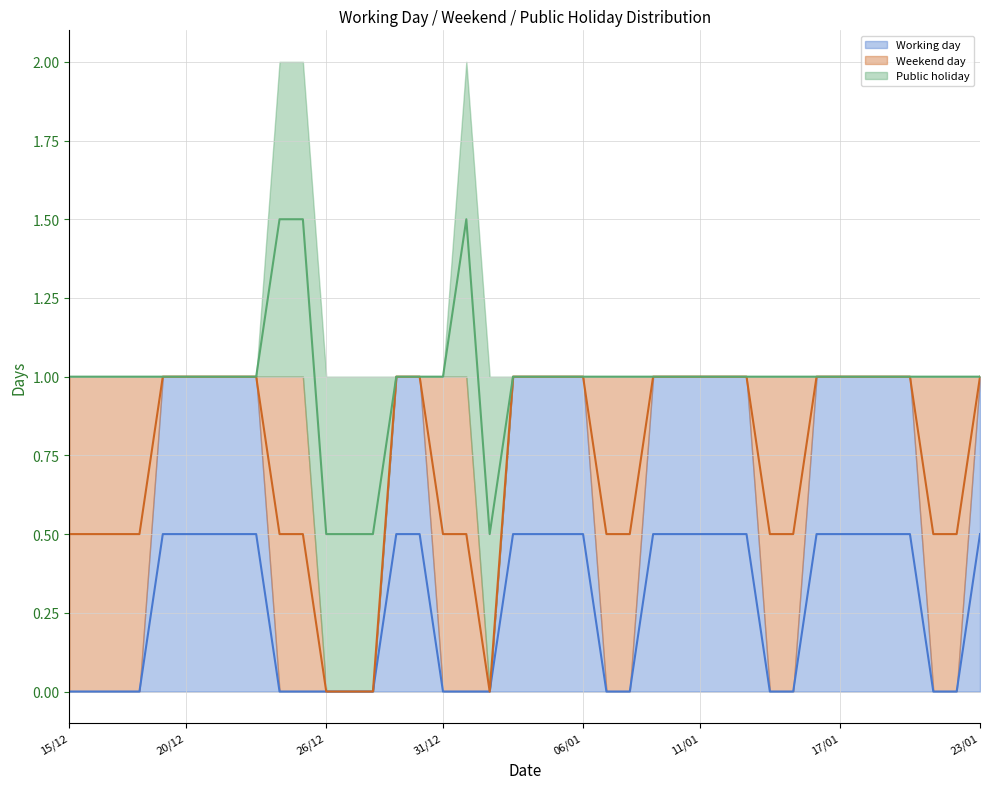

The Public holiday (mean) series shows 0.6 at 31/12. True or false?

False